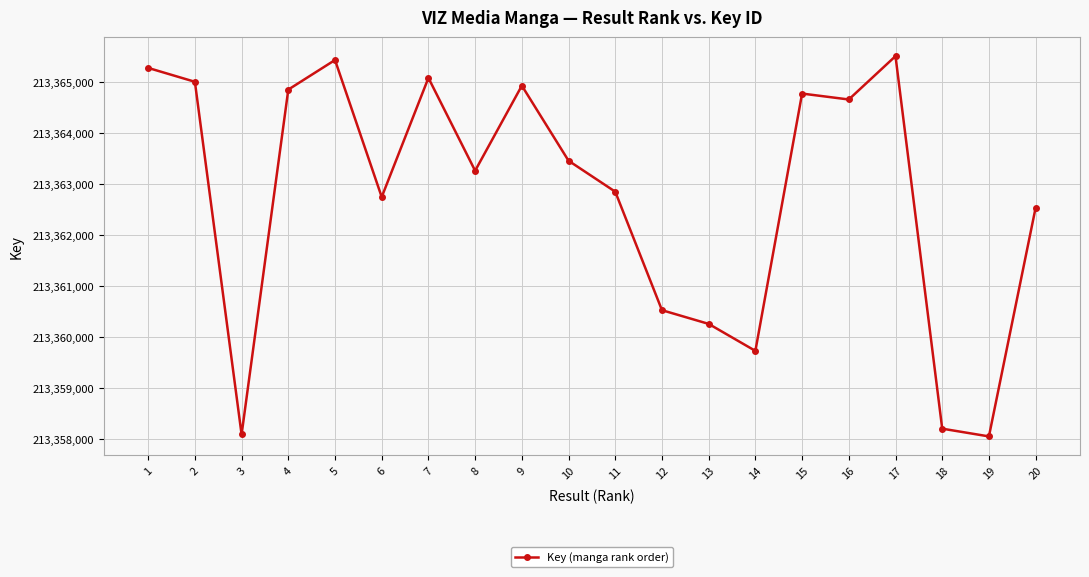

How many lines are shown in the chart?

1